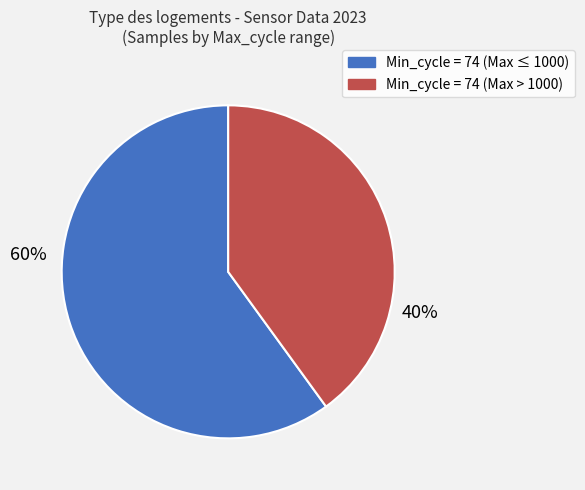

Is there a majority slice in this chart?

Yes